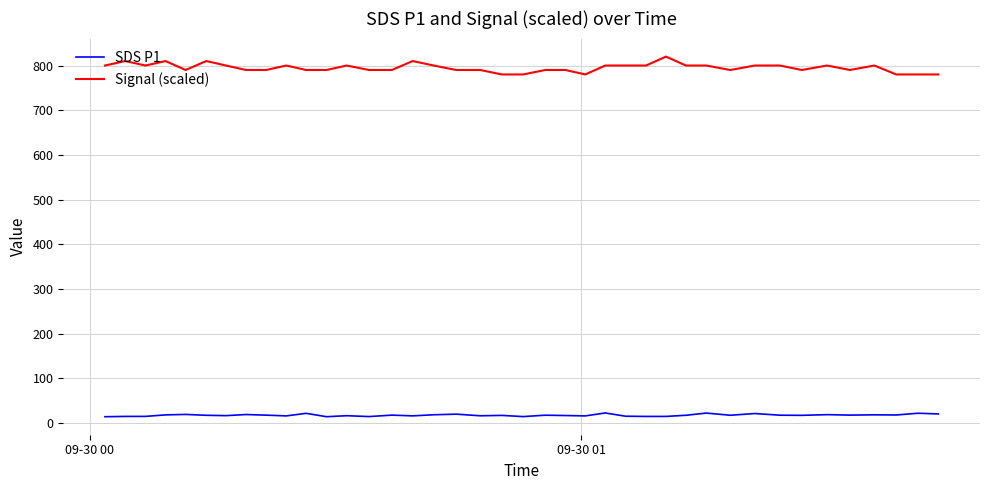

Which series has the largest total across all categories?

Signal (scaled)